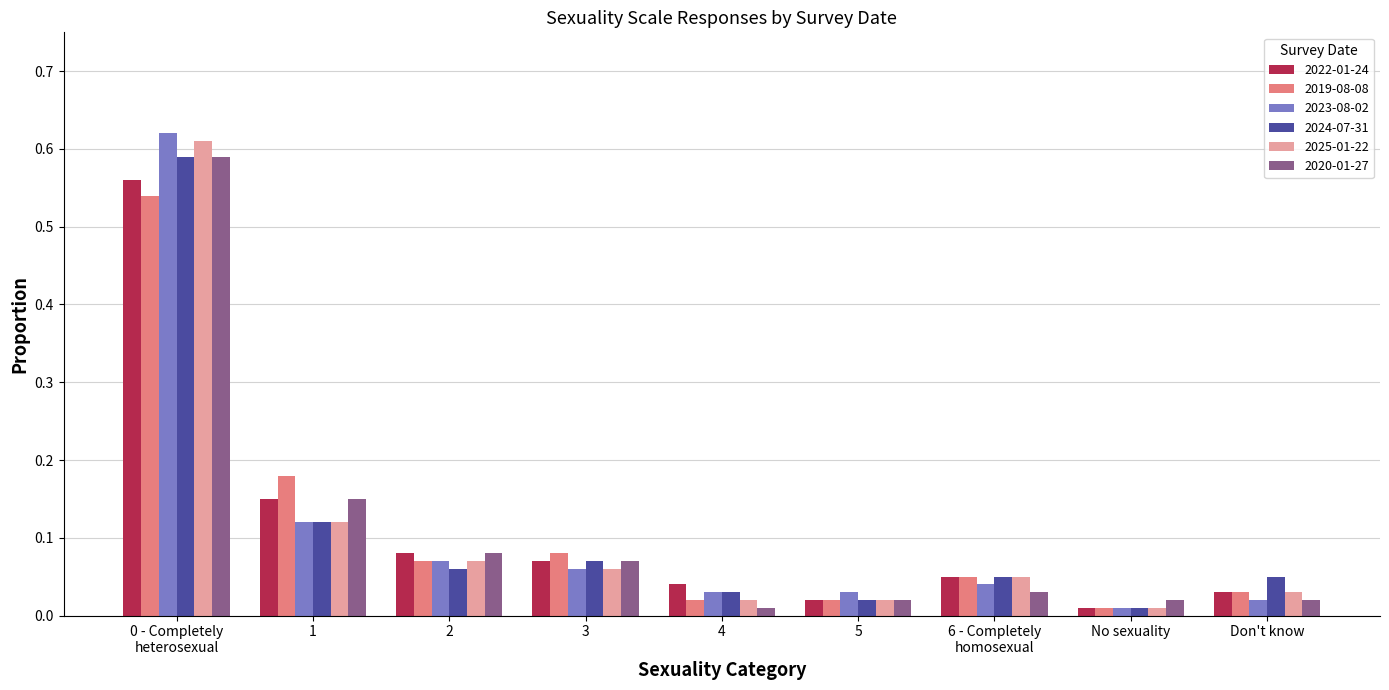

Is the value of 2020-01-27 at 5 greater than the value of 2019-08-08 at 2?

No